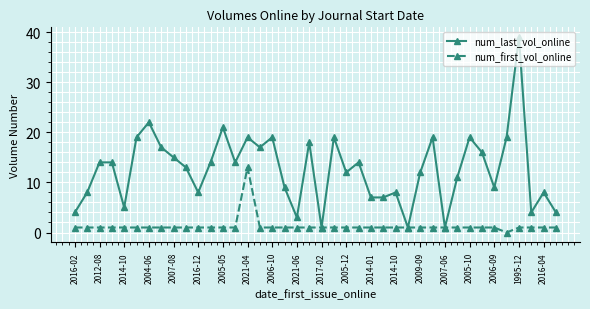

Which series has the largest total across all categories?

num_last_vol_online